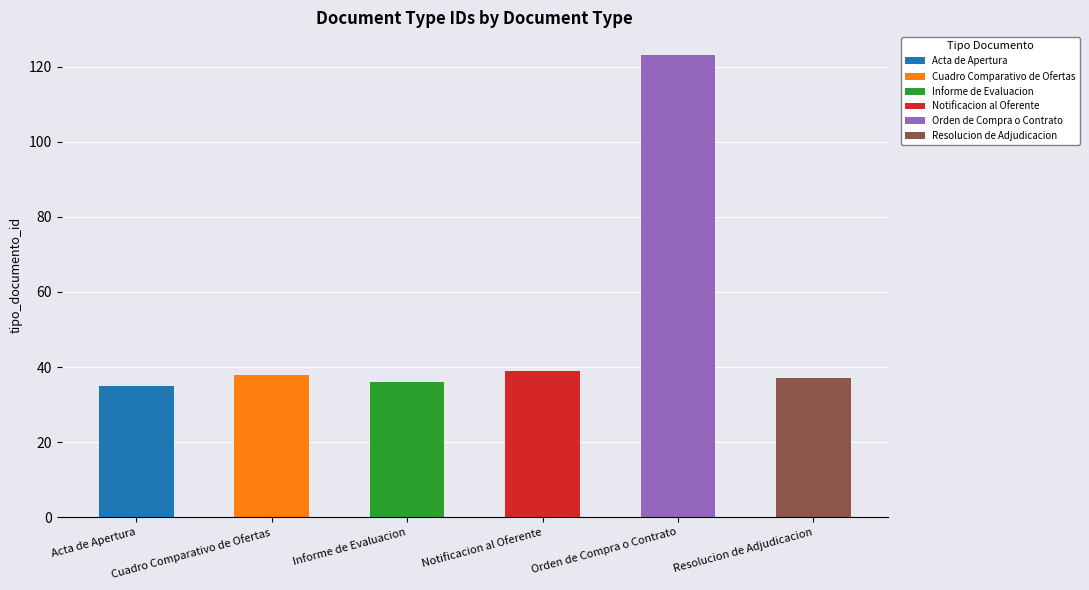

What value does the data have at Resolucion de Adjudicacion, to the nearest 5?

35